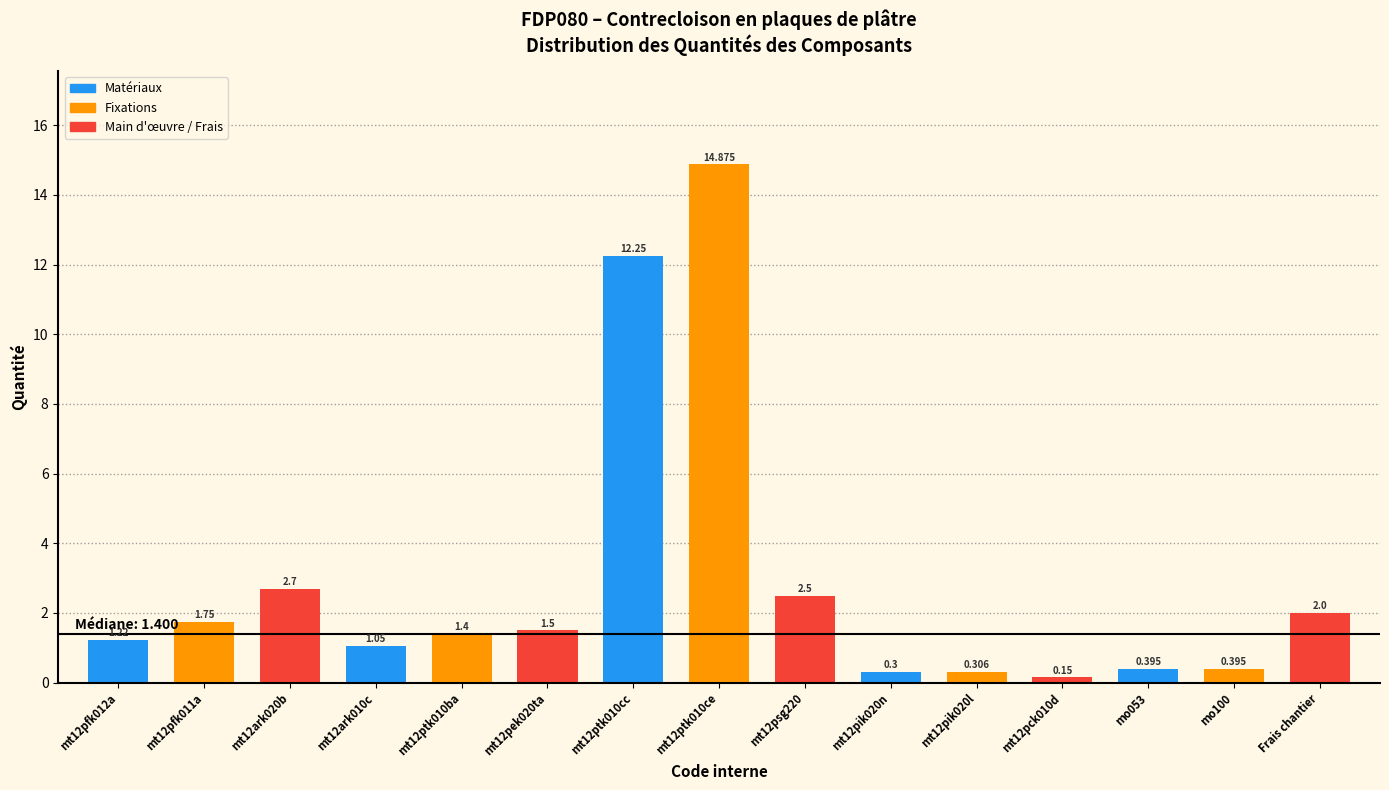

Between mt12ark010c and Frais chantier, which is larger?

Frais chantier